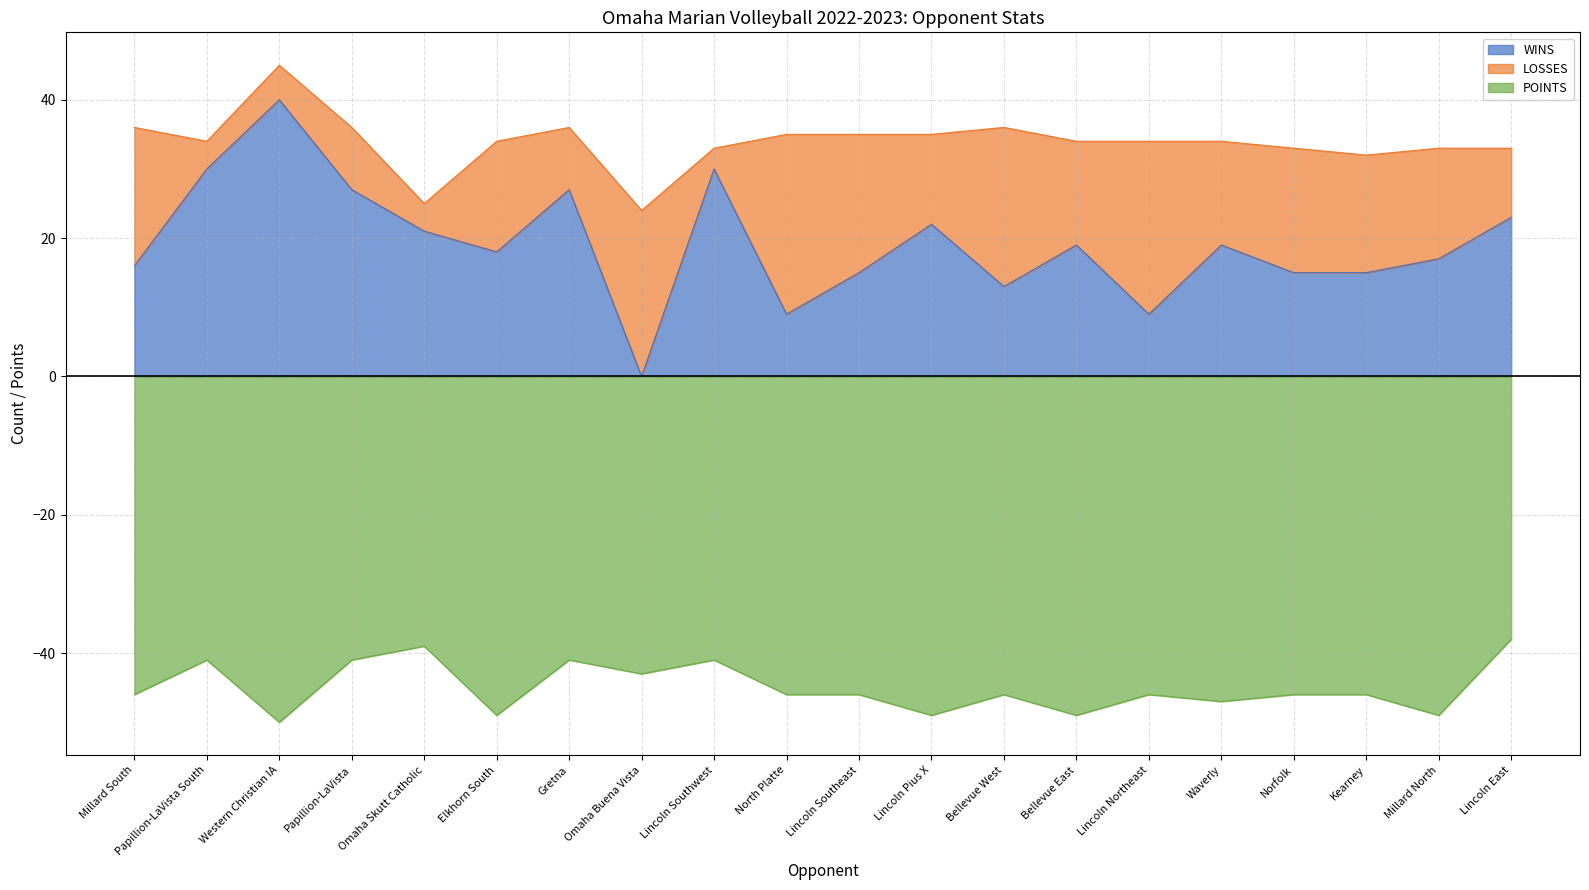

True or false: POINTS and WINS cross at least once.

False